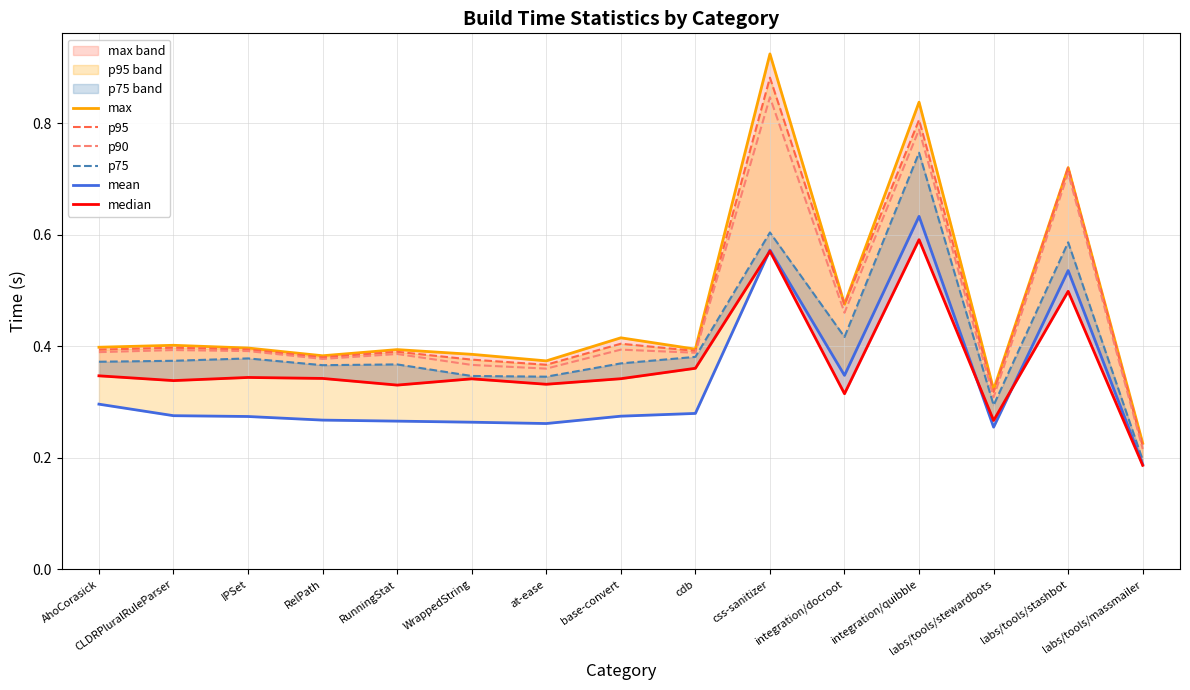

Where is the first local minimum for mean?

at-ease